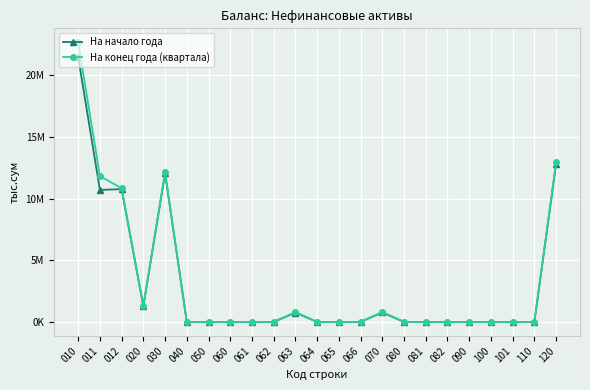

The На конец года (квартала) series shows 4497286.6 at 030. True or false?

False